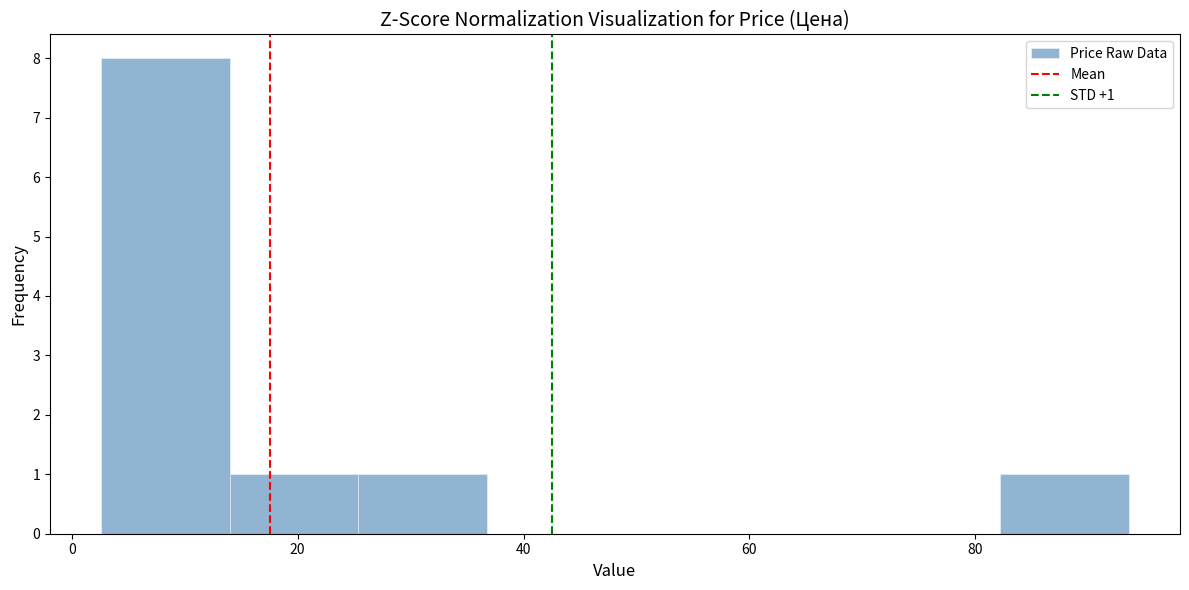

Over which range of the x-axis is the bar tallest?

2 to 14